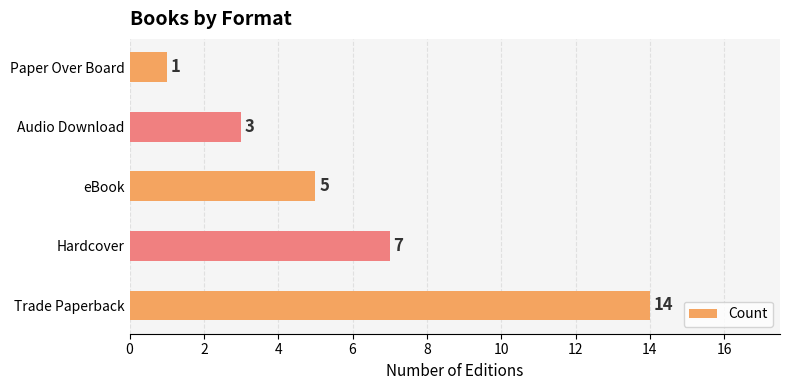

List the labels in order of value, smallest first.

Paper Over Board, Audio Download, eBook, Hardcover, Trade Paperback